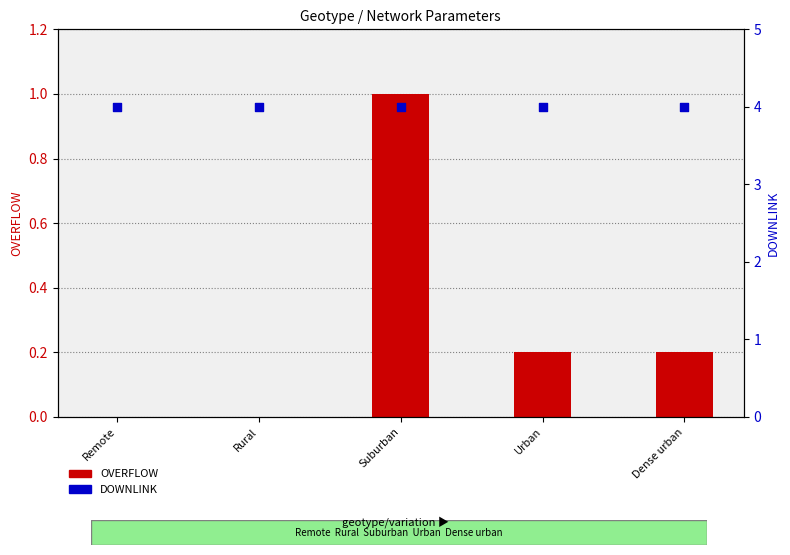

What is the total value across all series at Rural?

4.0